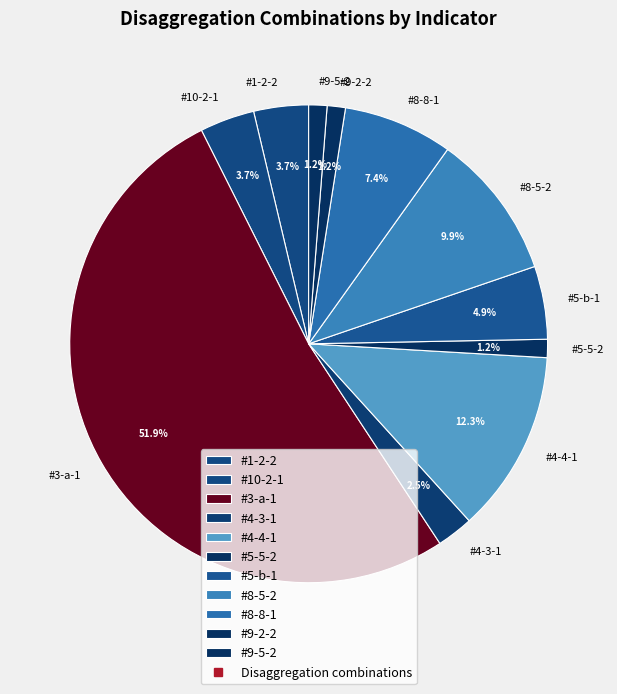

Count the number of slices in the pie.

11